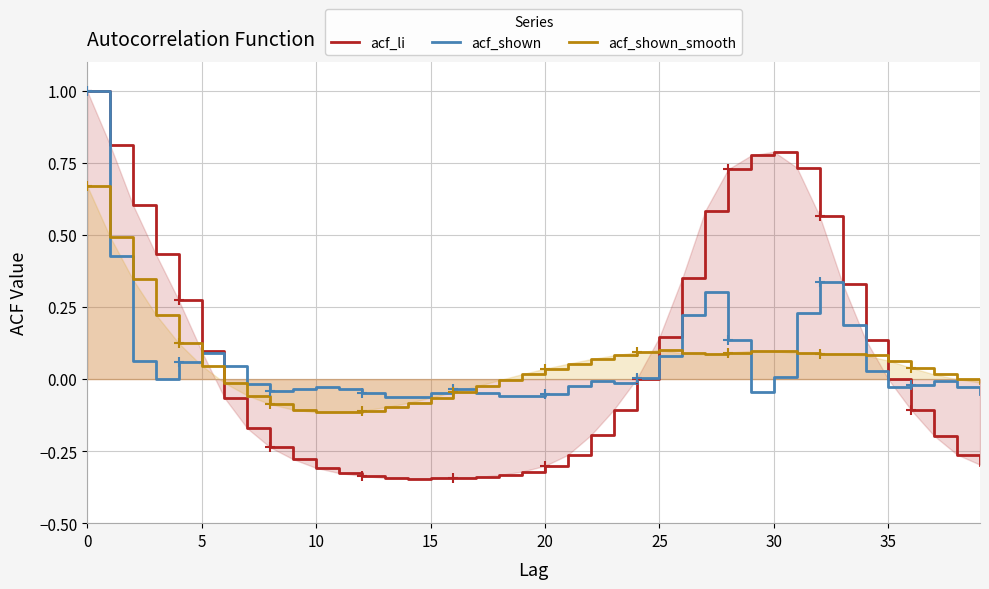

Reading right to left, list all the values displayed in this chart.

acf_li: -0.3	-0.3	-0.2	-0.1	-0.0	0.1	0.3	0.6	0.7	0.8	0.8	0.7	0.6	0.4	0.1	0.0	-0.1	-0.2	-0.3	-0.3	-0.3	-0.3	-0.3	-0.3	-0.3	-0.3	-0.3	-0.3	-0.3	-0.3	-0.3	-0.2	-0.2	-0.1	0.1	0.3	0.4	0.6	0.8	1.0
acf_shown: -0.1	-0.0	-0.0	-0.0	-0.0	0.0	0.2	0.3	0.2	0.0	-0.0	0.1	0.3	0.2	0.1	0.0	-0.0	-0.0	-0.0	-0.1	-0.1	-0.1	-0.0	-0.0	-0.0	-0.1	-0.1	-0.0	-0.0	-0.0	-0.0	-0.0	-0.0	0.0	0.1	0.1	-0.0	0.1	0.4	1.0
acf_shown_smooth: -0.0	0.0	0.0	0.0	0.1	0.1	0.1	0.1	0.1	0.1	0.1	0.1	0.1	0.1	0.1	0.1	0.1	0.1	0.1	0.0	0.0	-0.0	-0.0	-0.0	-0.1	-0.1	-0.1	-0.1	-0.1	-0.1	-0.1	-0.1	-0.1	-0.0	0.0	0.1	0.2	0.3	0.5	0.7